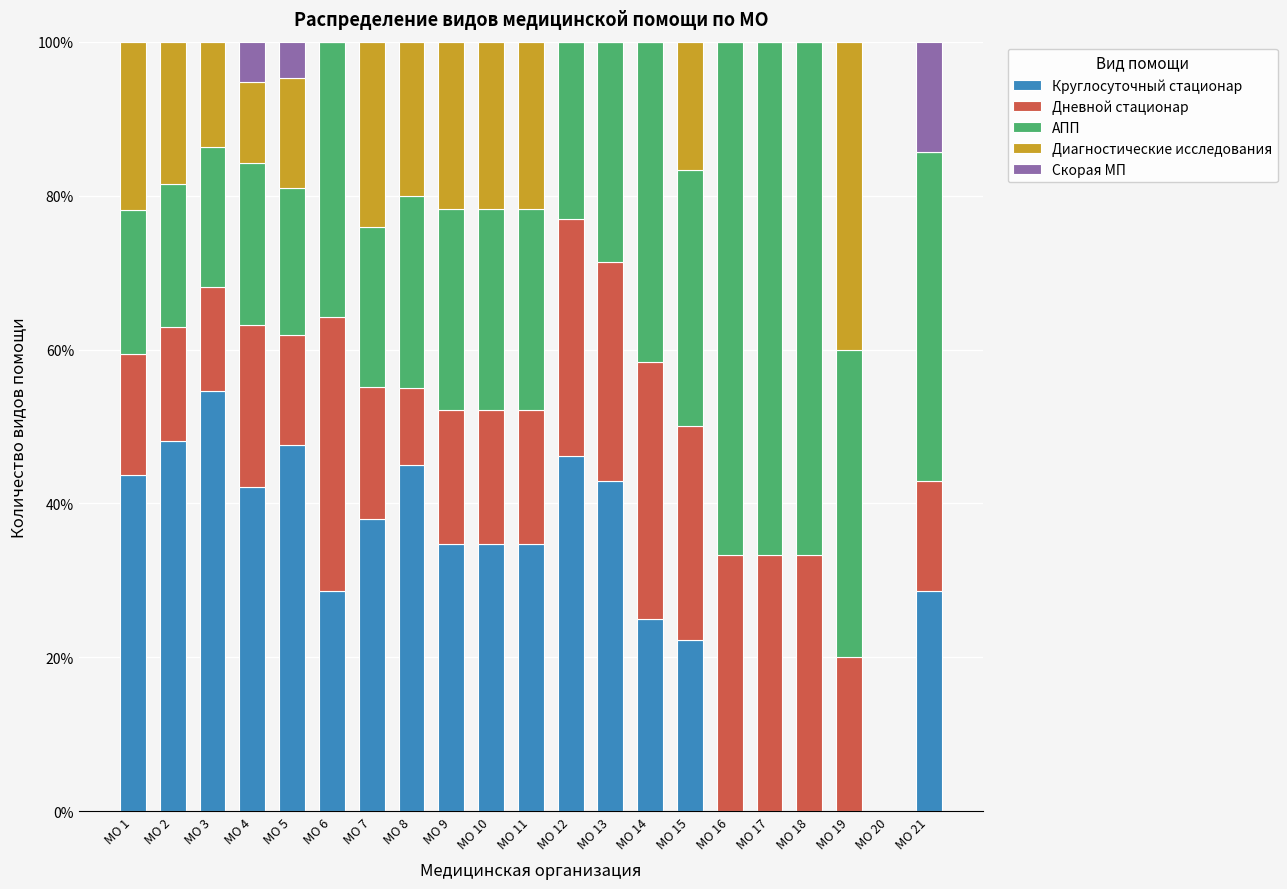

The value of Круглосуточный стационар at МО 9 is 34.8. True or false?

True